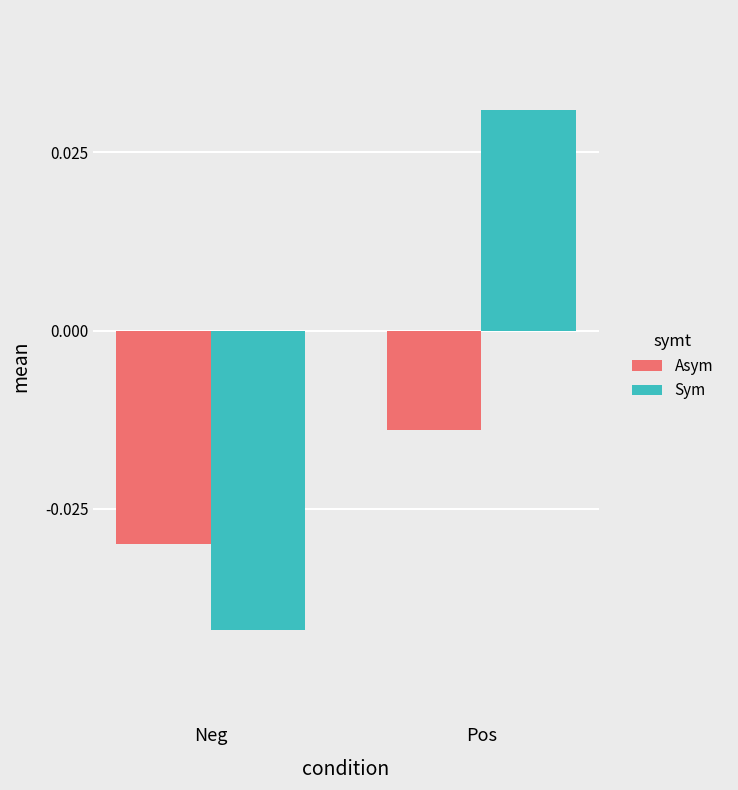

What is the label of the 2nd bar from the left?

Pos